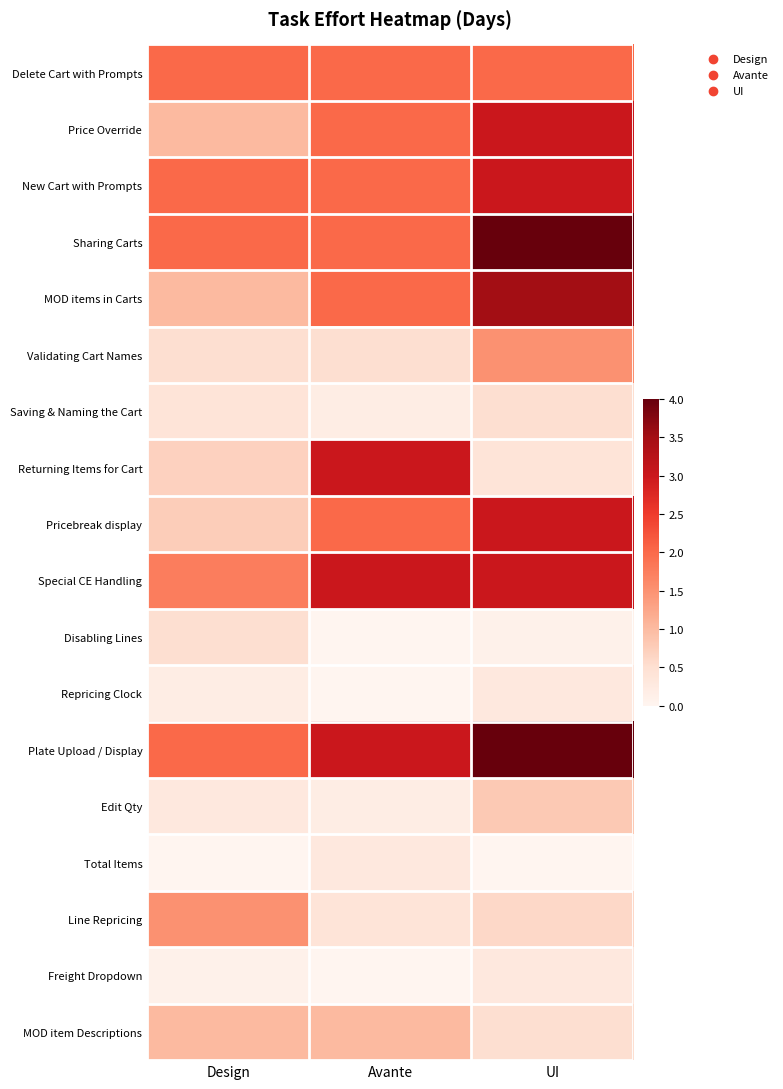

How many distinct data groups are displayed?

18